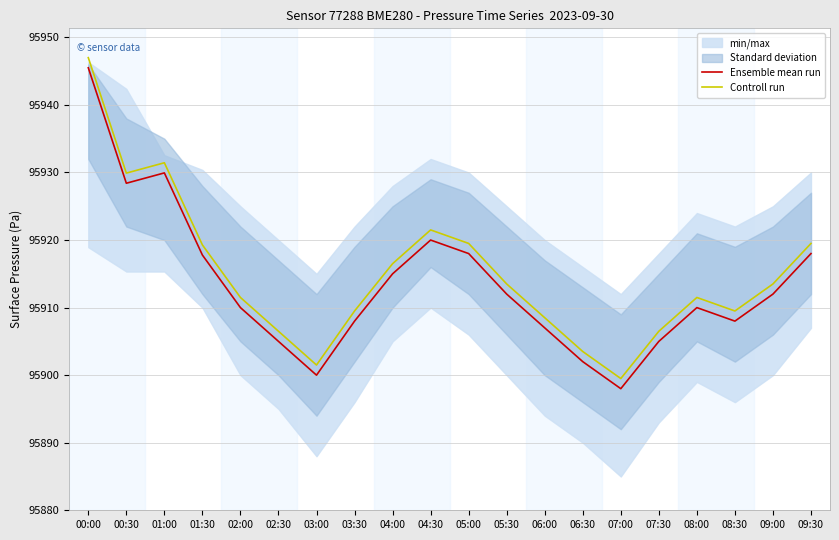

Read the Ensemble mean run value at 08:30.

95908.0